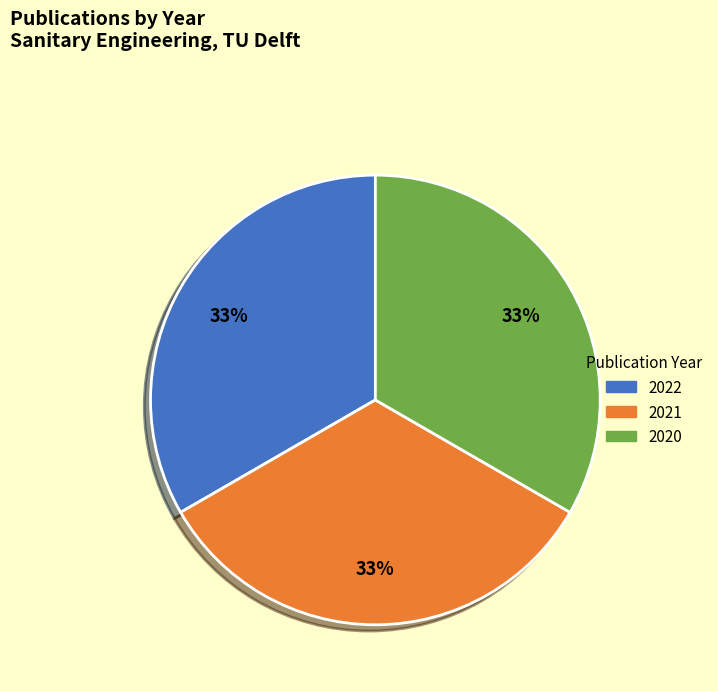

To the nearest percent, what portion does 2021 represent?

33%